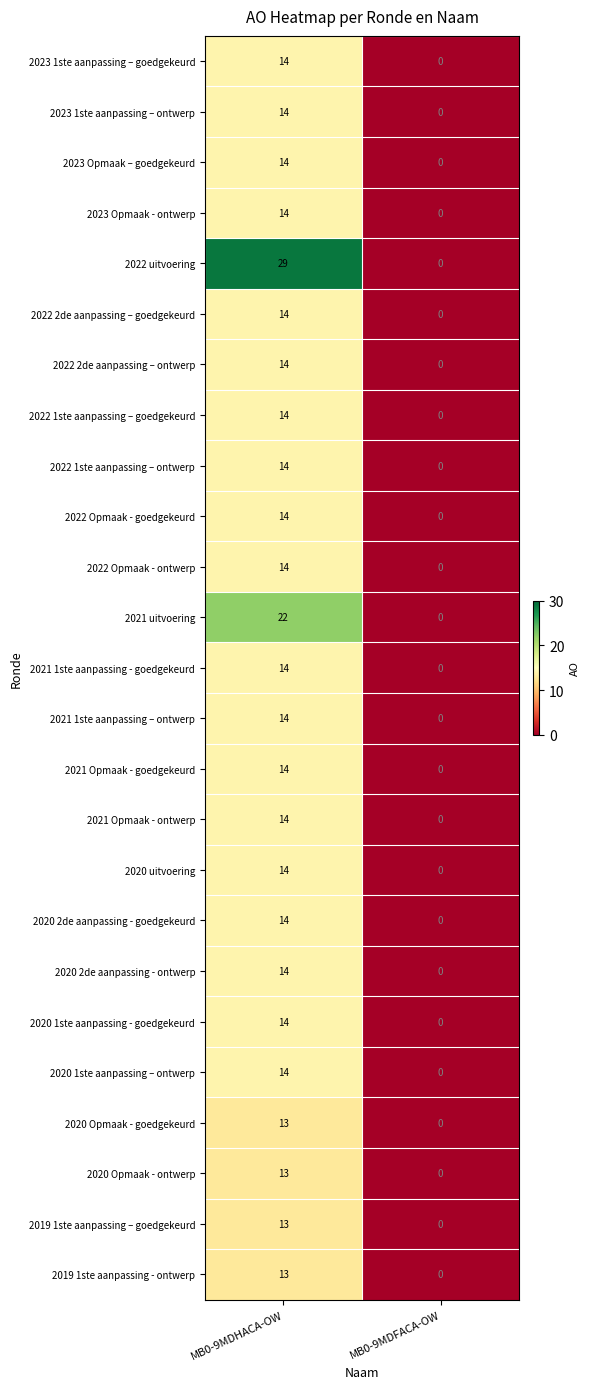

What is the sum of all 2022 2de aanpassing – ontwerp values?

14